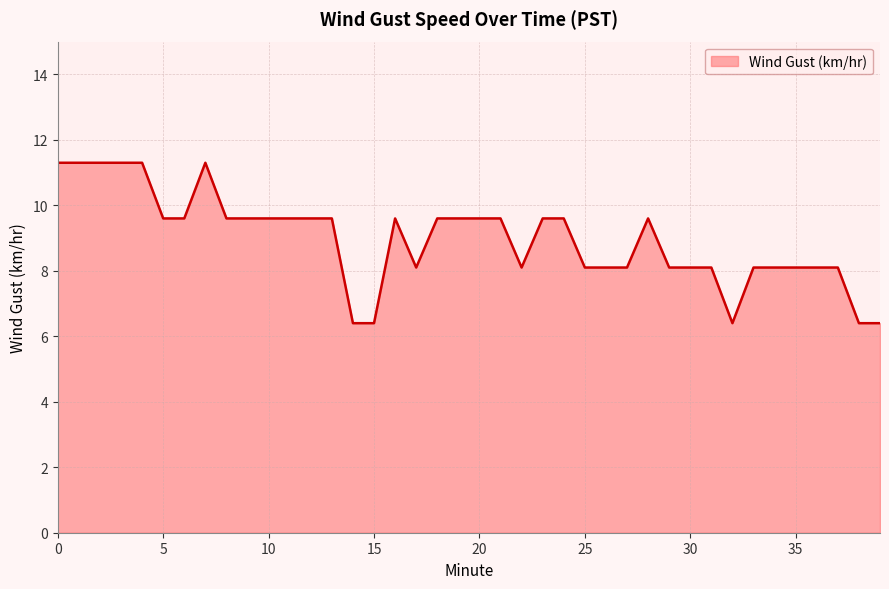

What is the difference between the second highest and second lowest values?

4.9